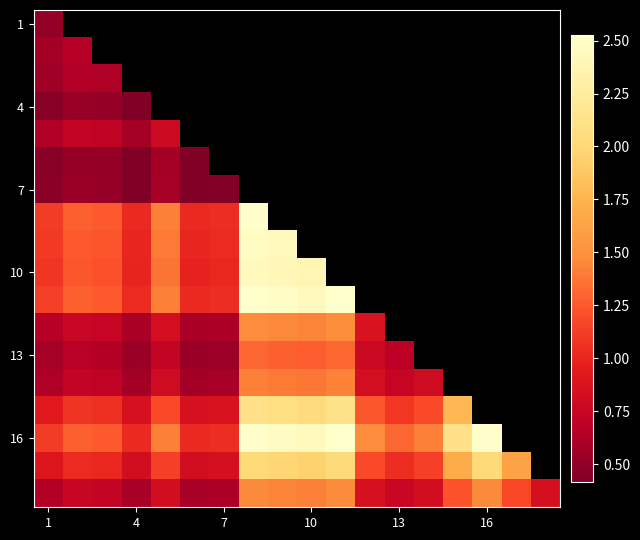

How many distinct data groups are displayed?

18